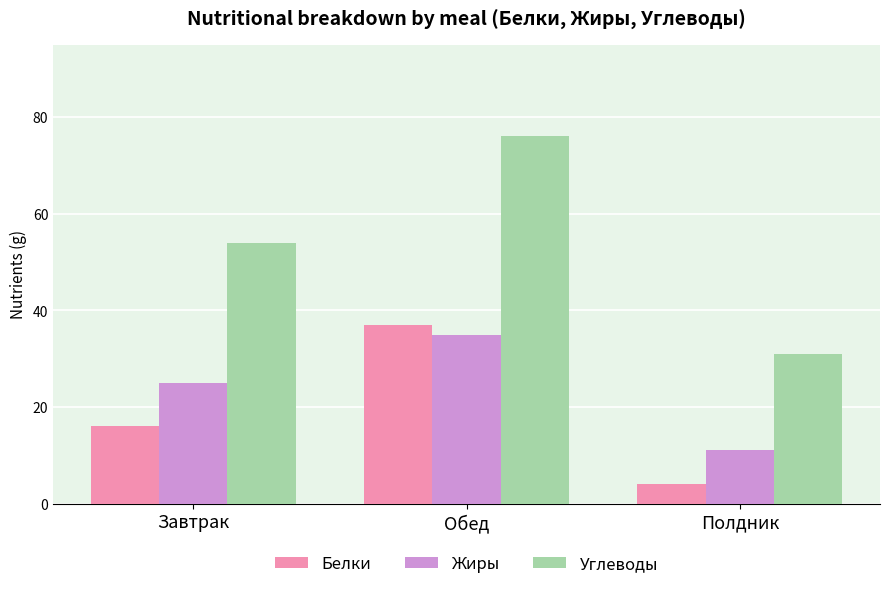

Where is Белки nearest to the value 20?

Завтрак